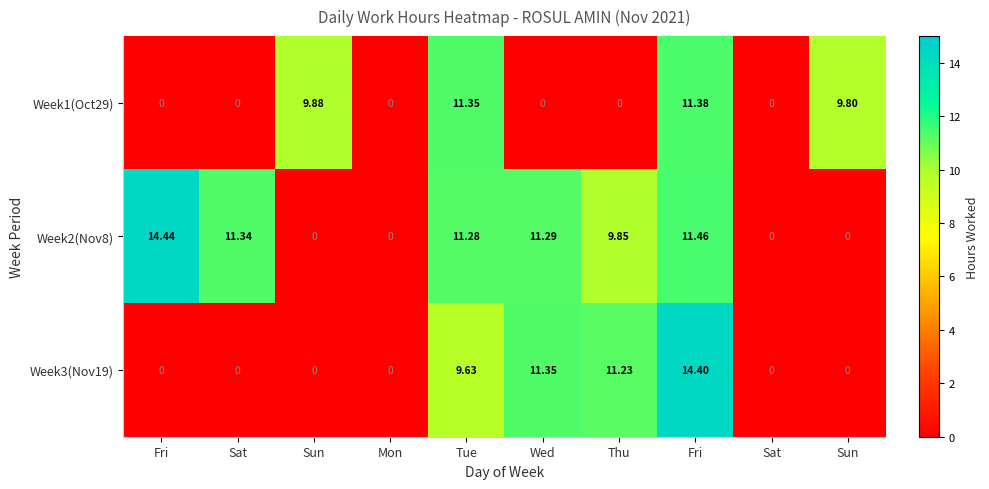

Count the number of categories in the chart.

10